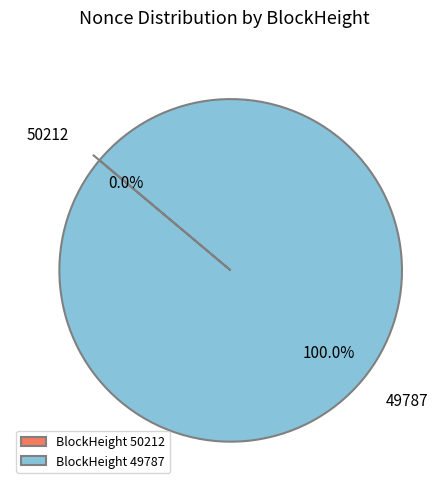

Count the number of slices in the pie.

2